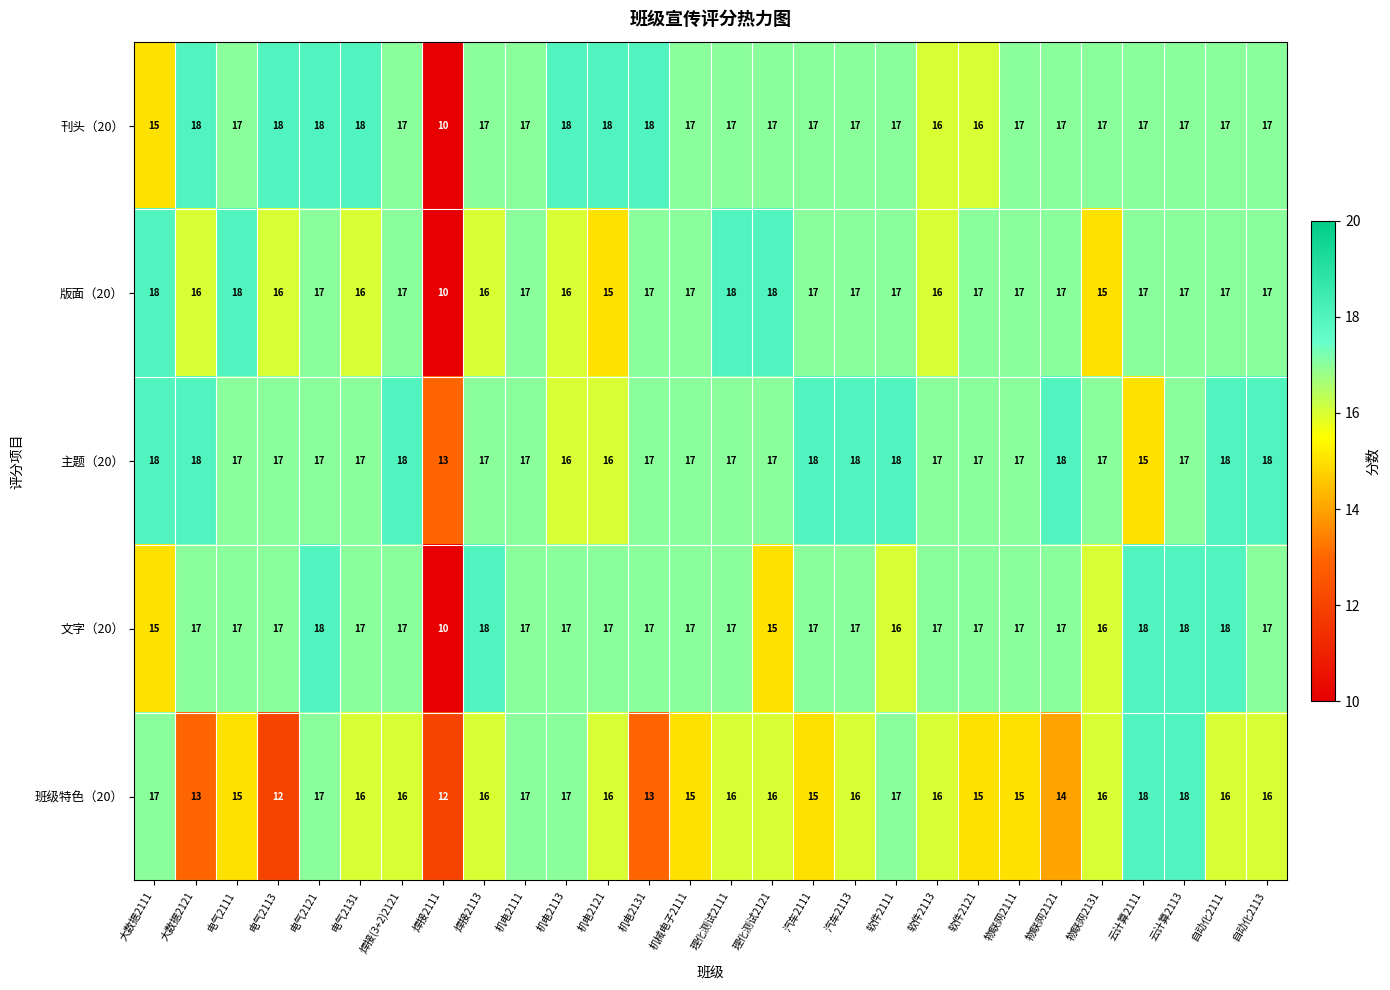

Read the 主题（20） value at 软件2111.

18